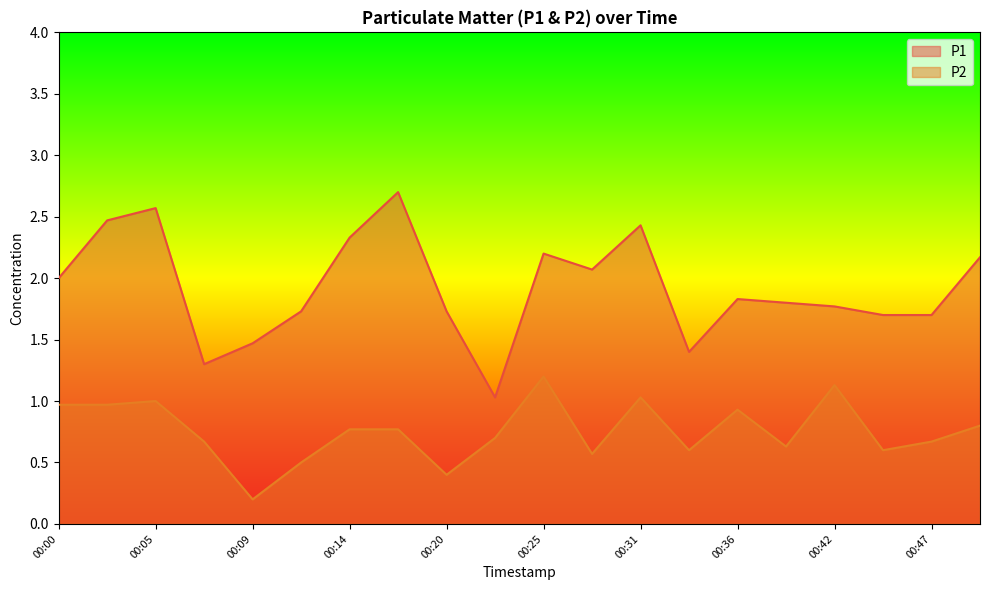

What is the maximum value for P2?

1.2